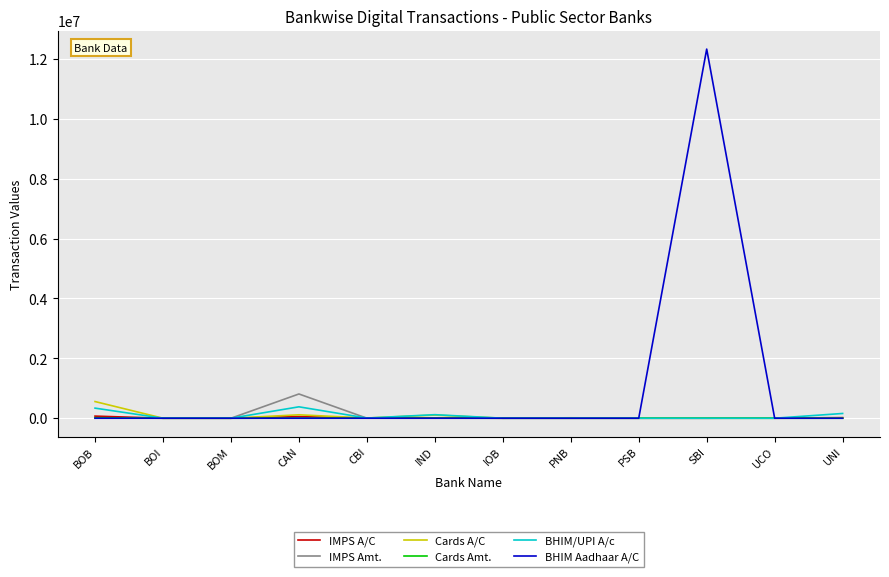

Read the Cards Amt. value at SBI.

17.9